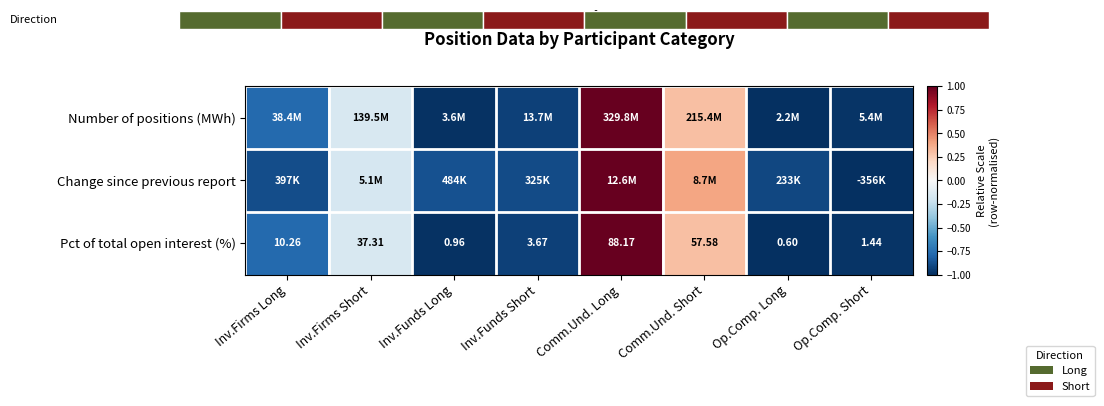

At which label does Pct of total open interest (%) first exceed 10?

Inv.Firms Long